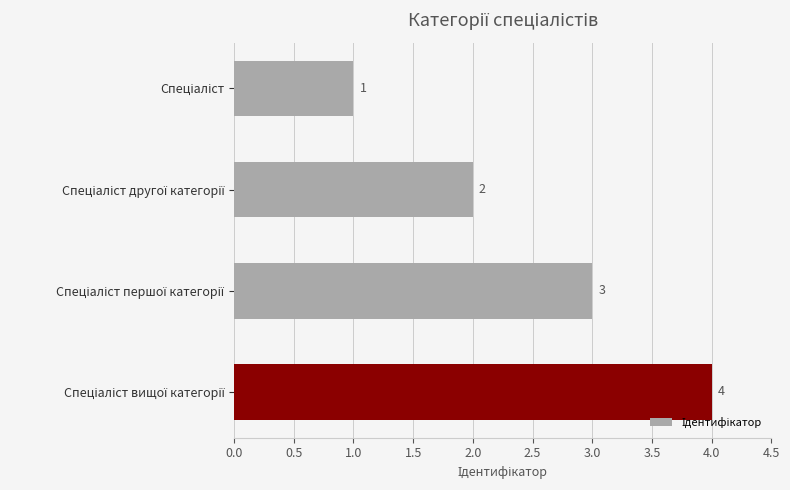

What is the difference between the maximum and minimum values?

3